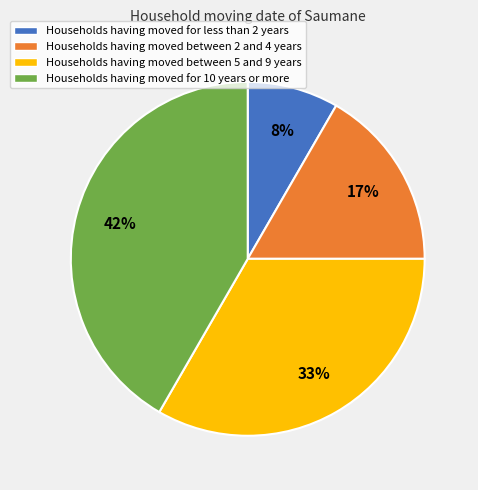

Is there any slice that represents more than half of the pie?

No